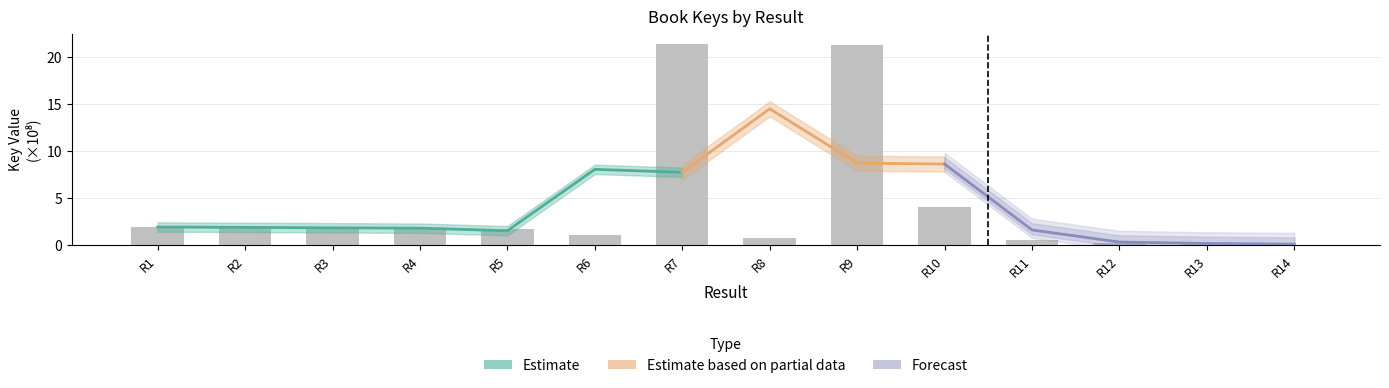

What is the average value?

4.2